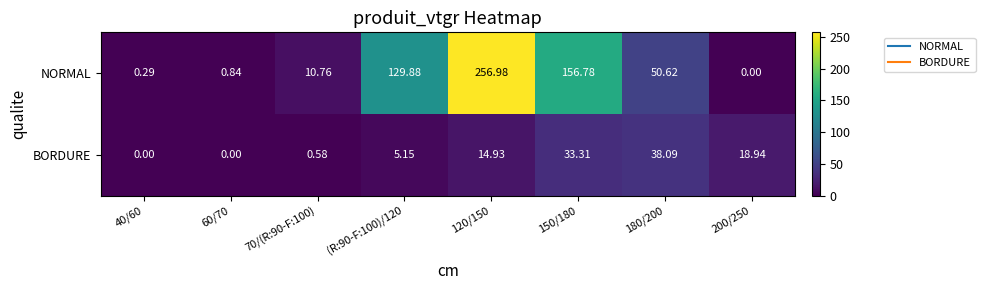

Is the value of NORMAL at 200/250 greater than the value of BORDURE at 180/200?

No